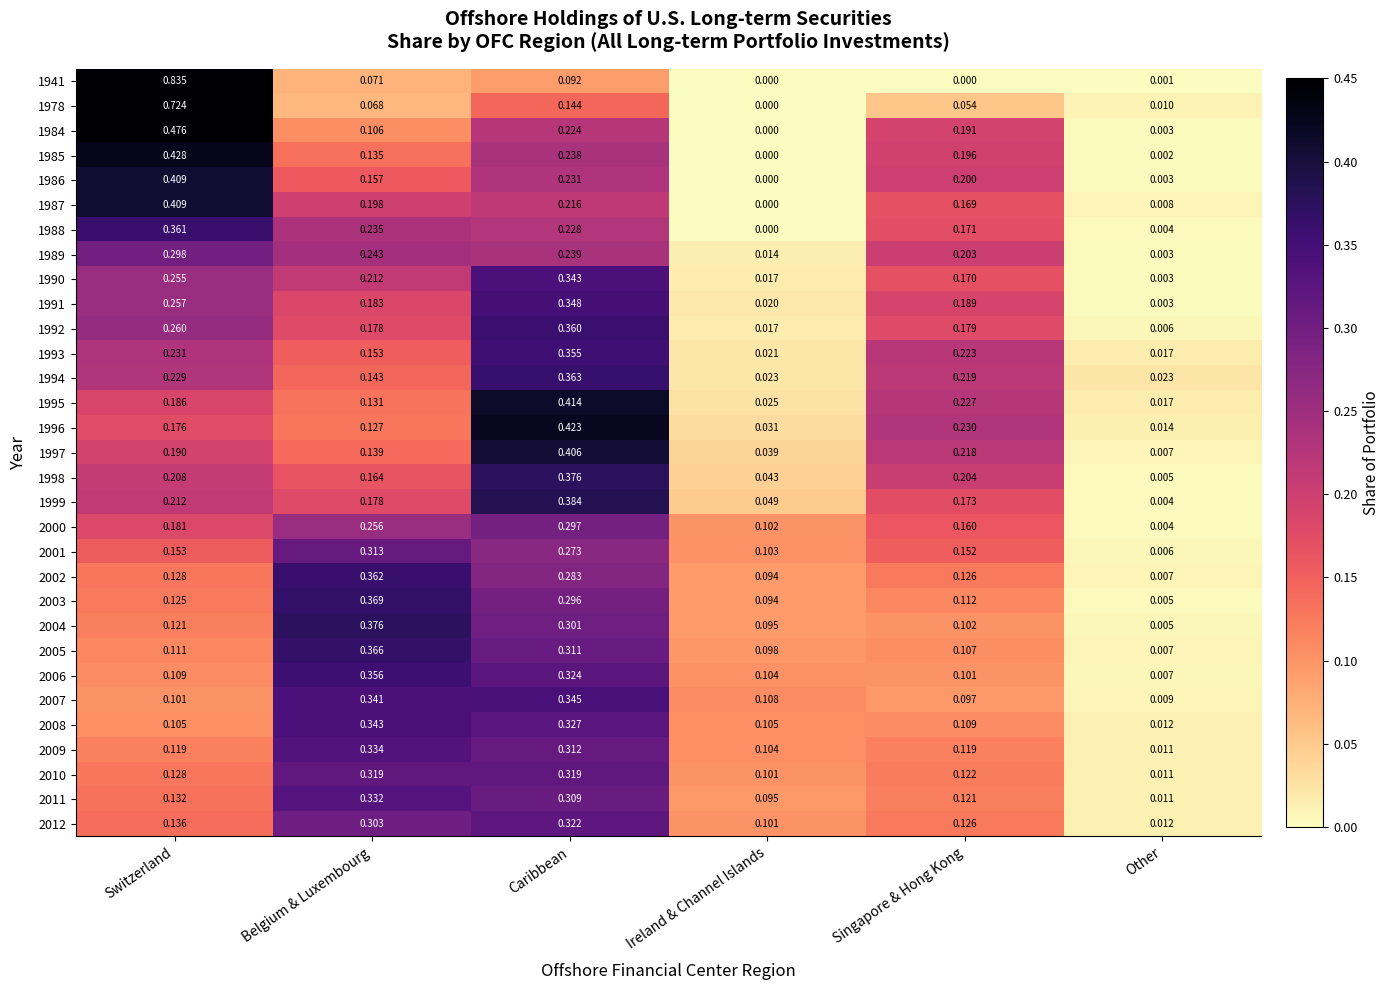

At how many categories does at least one series exceed 0?

6